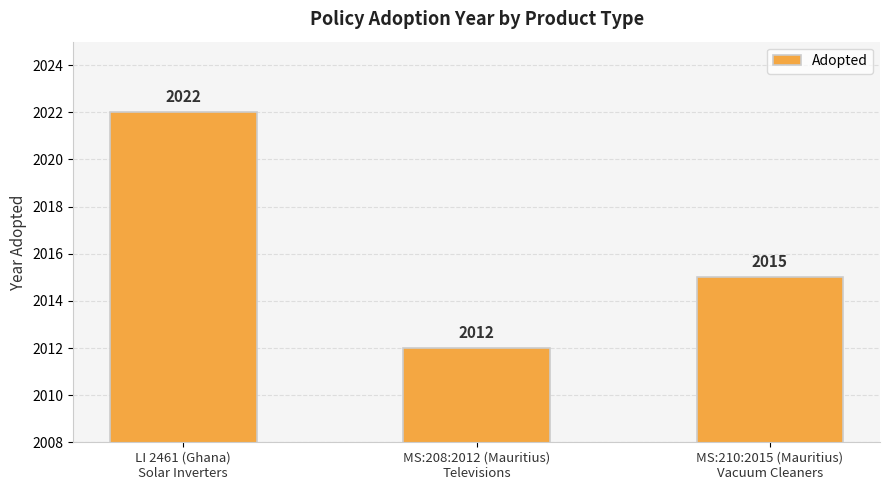

Rank the categories by value from highest to lowest.

LI 2461 (Ghana)
Solar Inverters, MS:210:2015 (Mauritius)
Vacuum Cleaners, MS:208:2012 (Mauritius)
Televisions